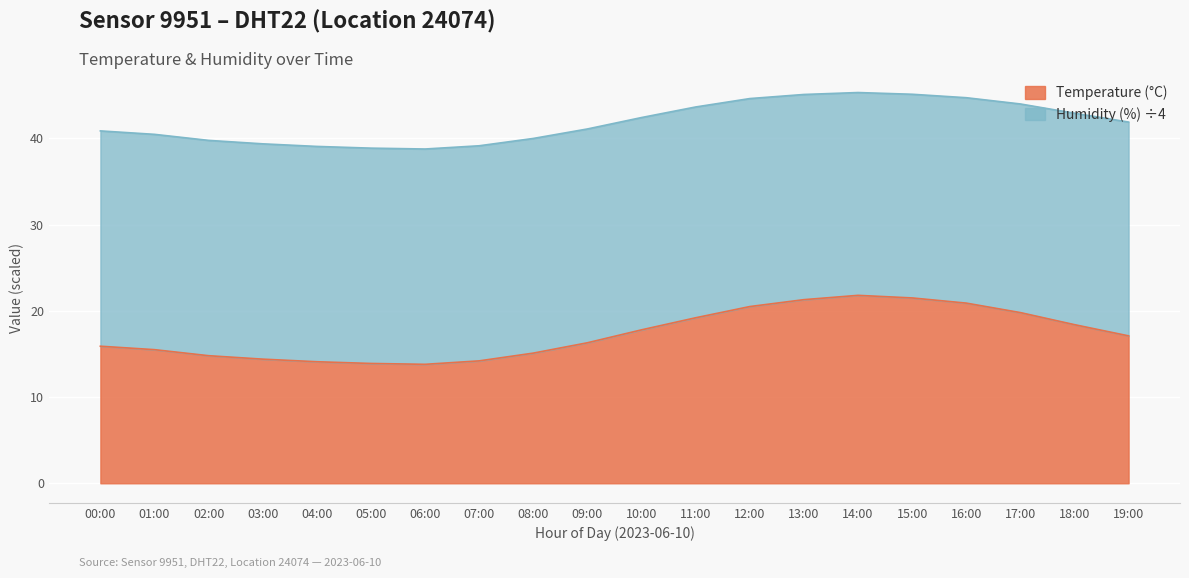

At which category does the chart reach its peak across all series?

14:00